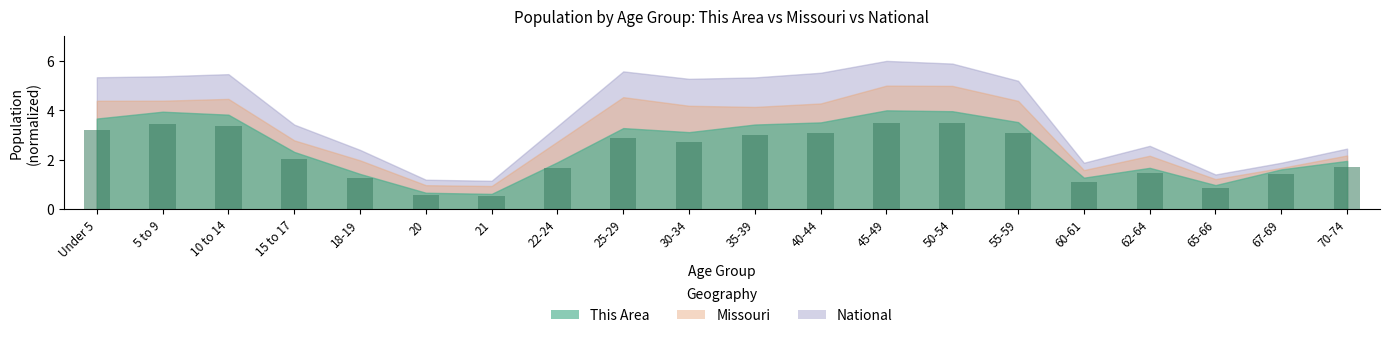

True or false: the data shows 0.6 at 20.

True